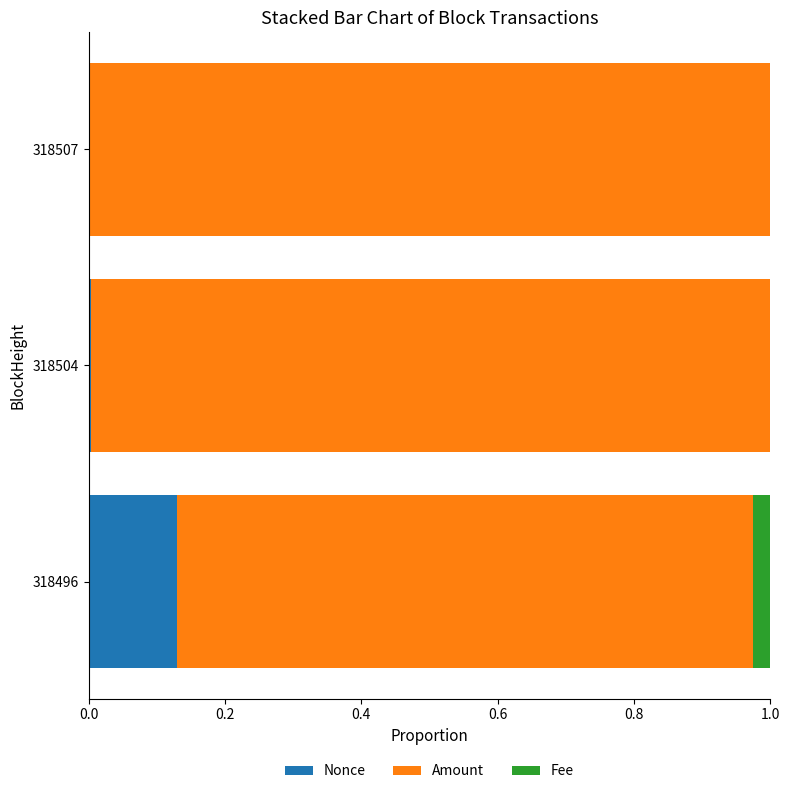

Is it true that Nonce equals 0.2 at 318496?

False